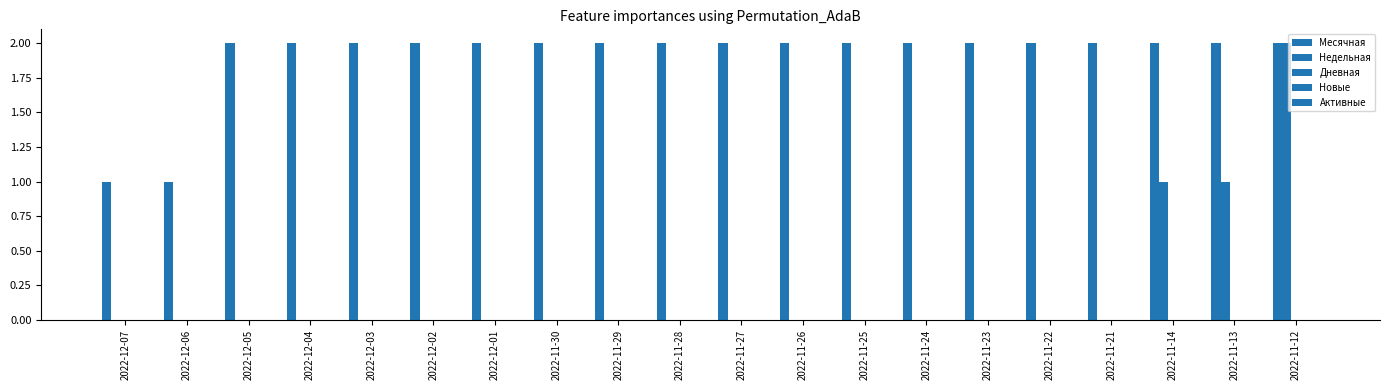

At which category does the chart reach its minimum across all series?

2022-12-07